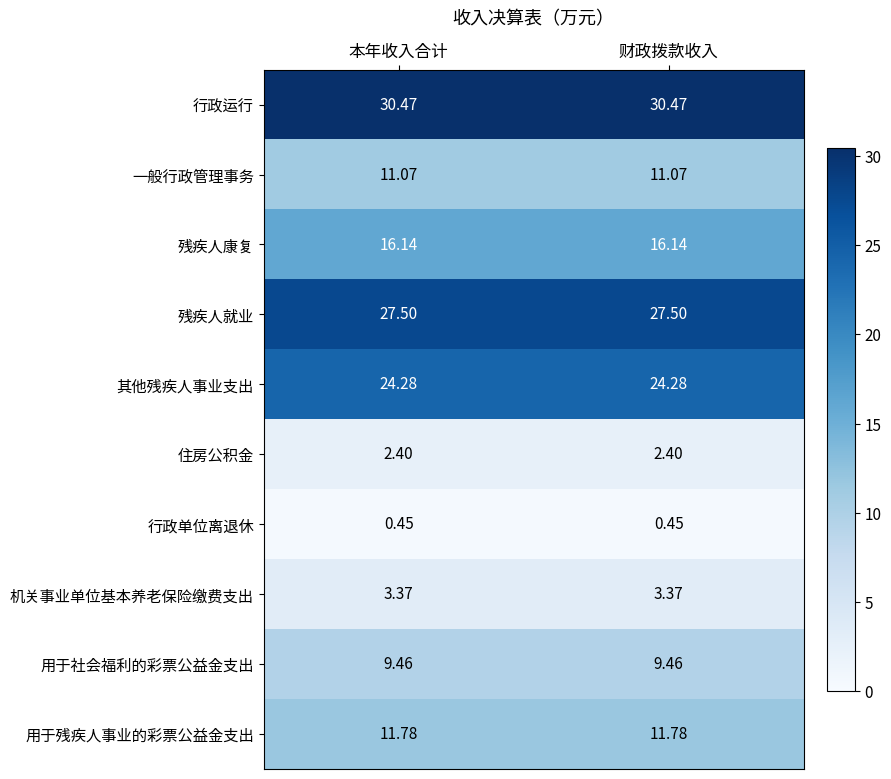

Rank the series at 本年收入合计 from lowest to highest value.

行政单位离退休, 住房公积金, 机关事业单位基本养老保险缴费支出, 用于社会福利的彩票公益金支出, 一般行政管理事务, 用于残疾人事业的彩票公益金支出, 残疾人康复, 其他残疾人事业支出, 残疾人就业, 行政运行